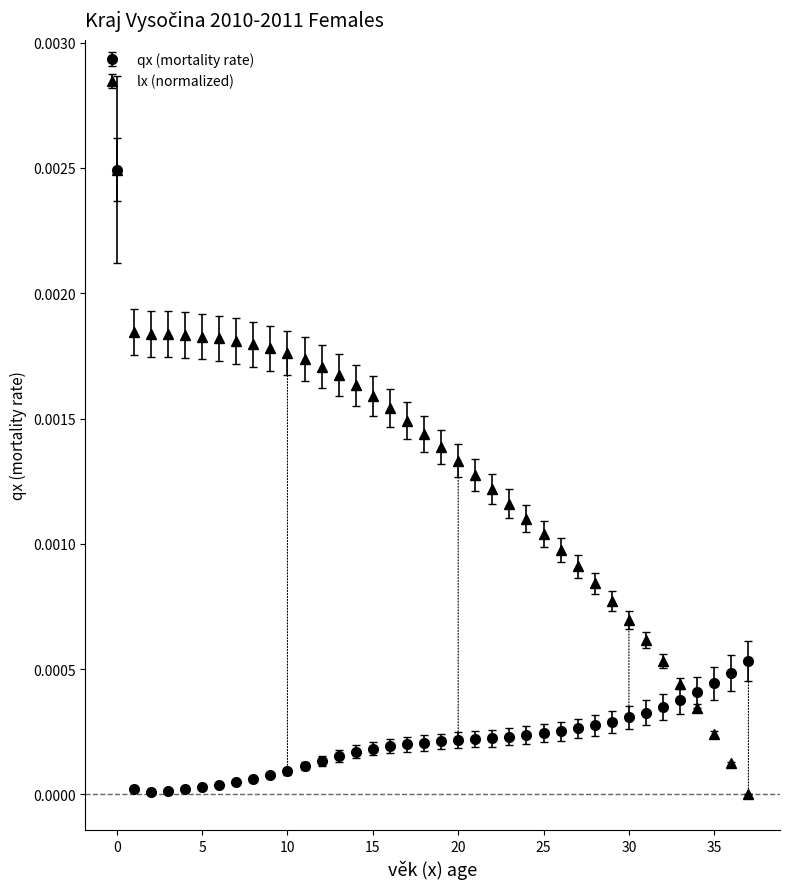

Which series has the largest total across all categories?

lx (normalized)